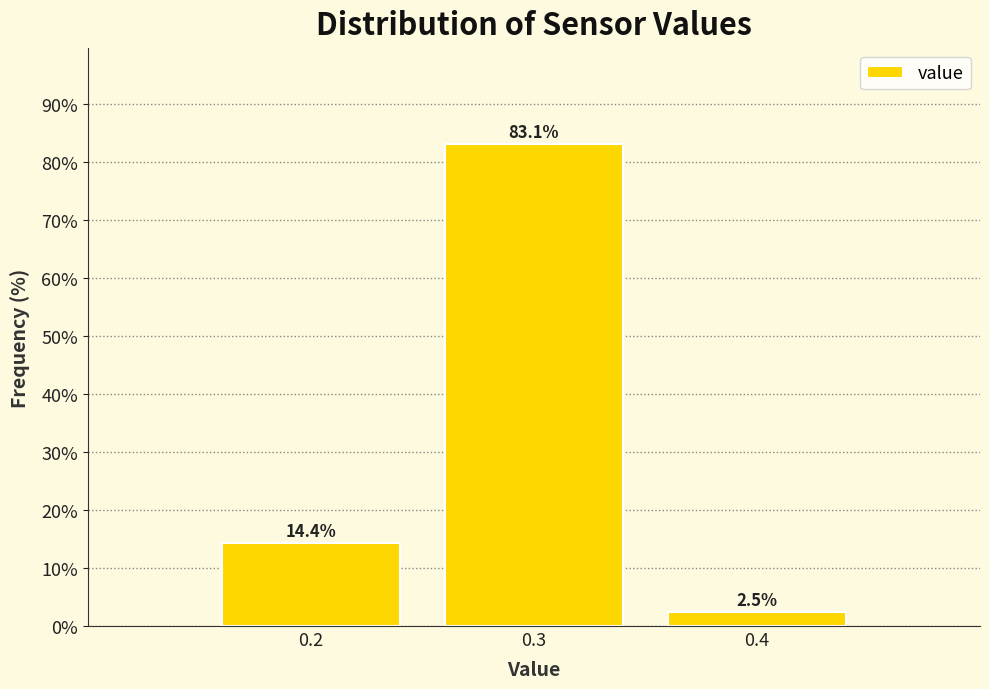

Reading left to right, extract all data points from this chart.

0.2=14.4	0.3=83.1	0.4=2.5